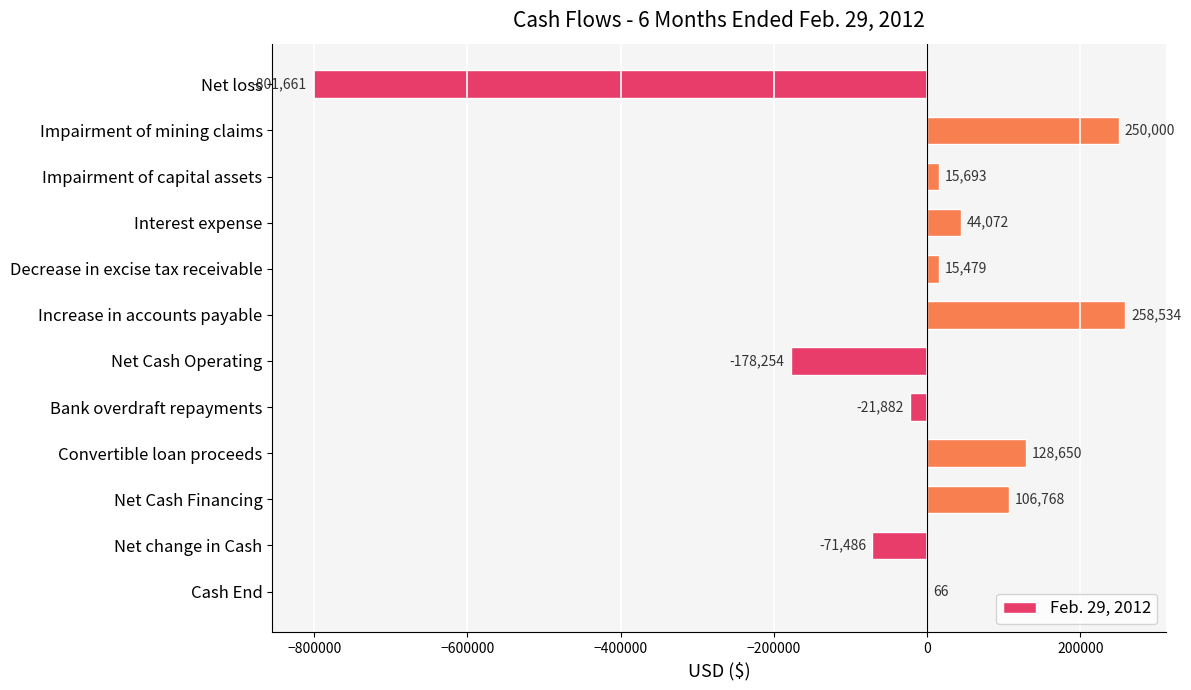

Are the bars horizontal?

Yes